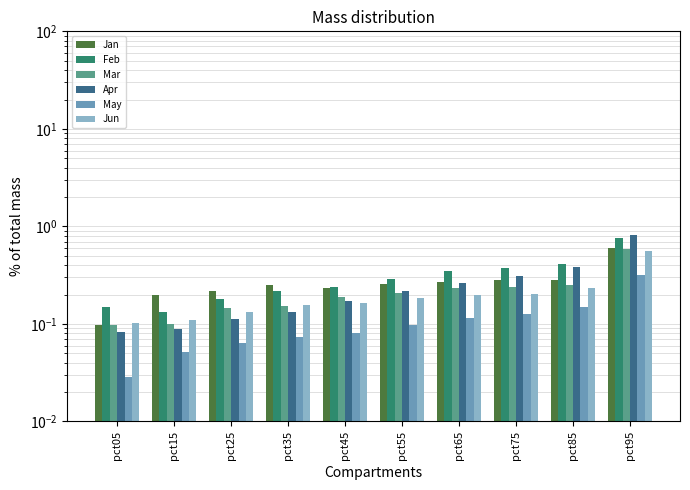

List the labels in order of May value, largest first.

pct95, pct85, pct75, pct65, pct55, pct45, pct35, pct25, pct15, pct05